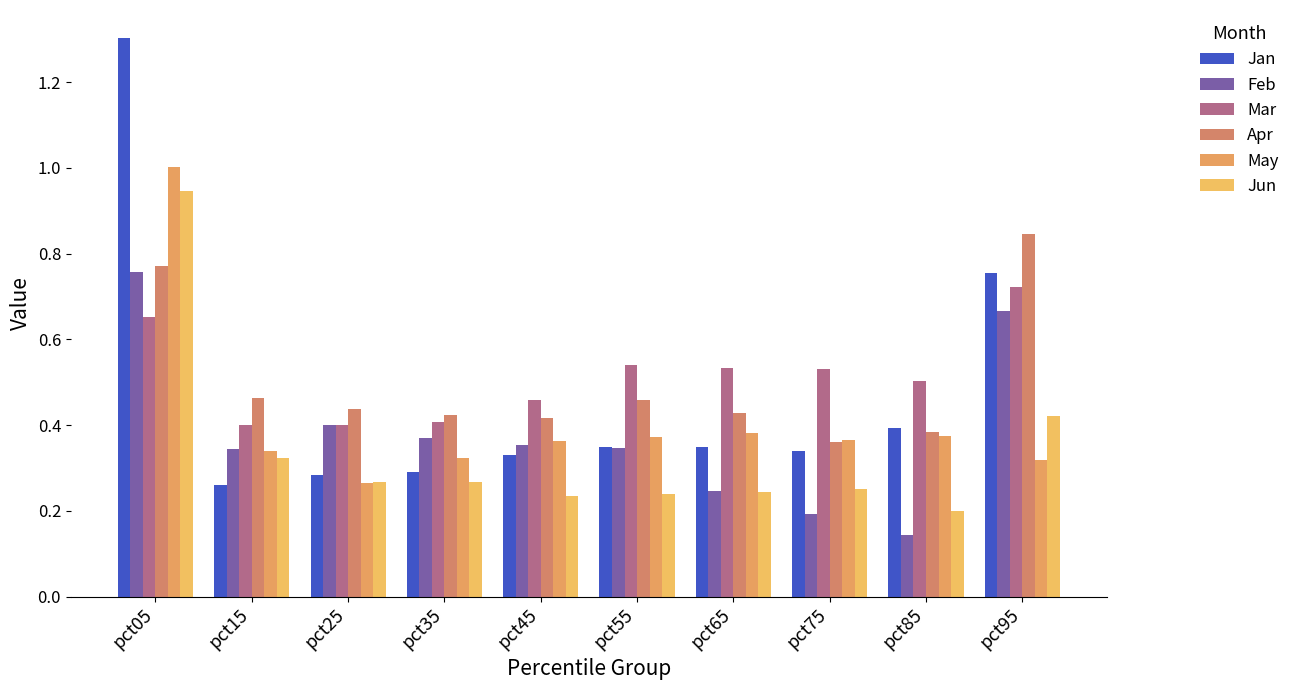

The value of Jun at pct65 is 0.3. True or false?

False